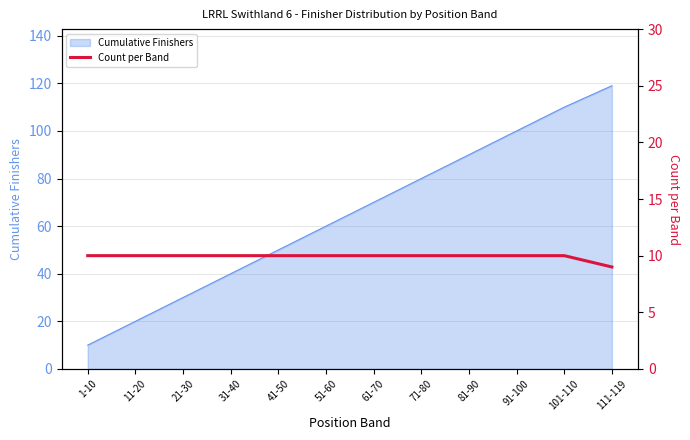

What is the minimum value shown in the chart?

9